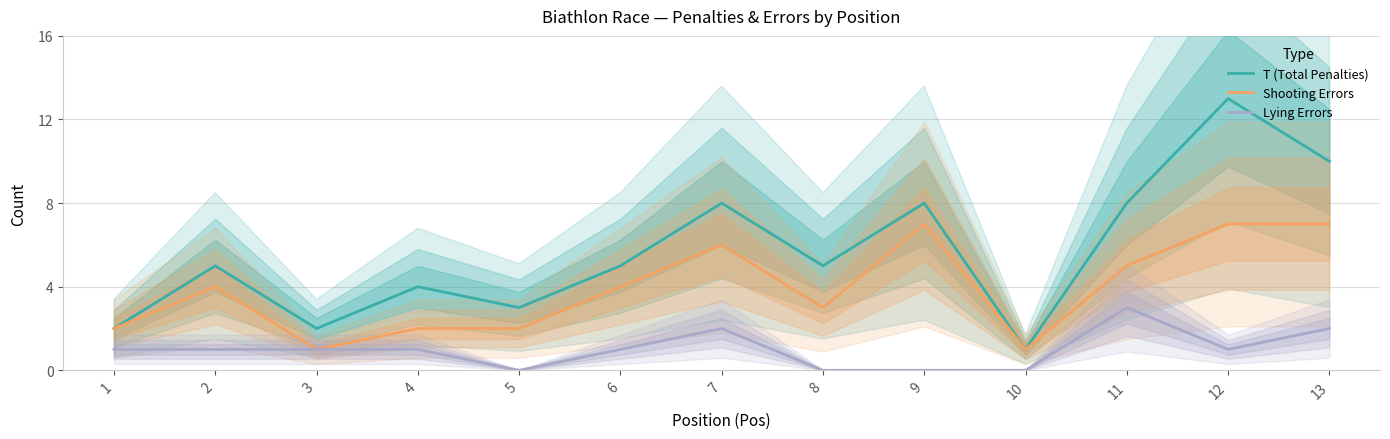

What are all the series names shown in the legend?

T (Total Penalties), Shooting Errors, Lying Errors